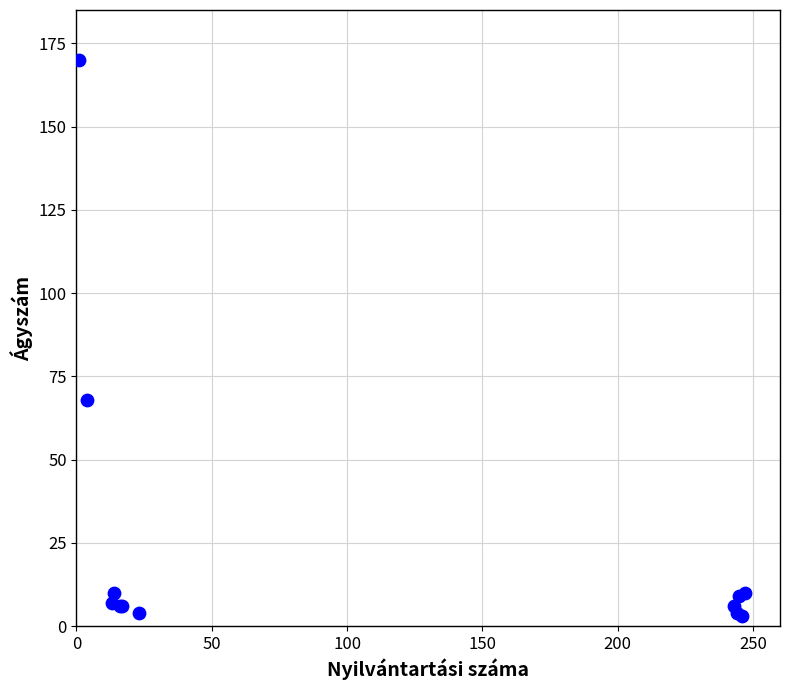

What Y value in the scatter plot is closest to 86?

68